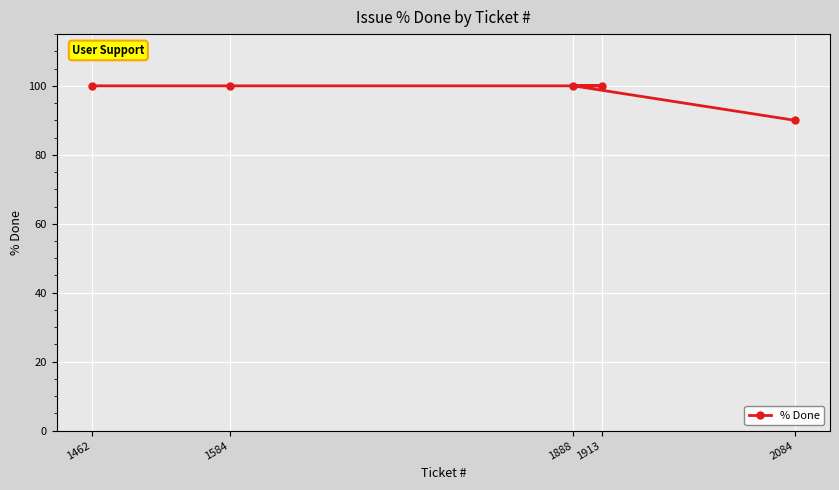

The value at 1888 is 136. True or false?

False